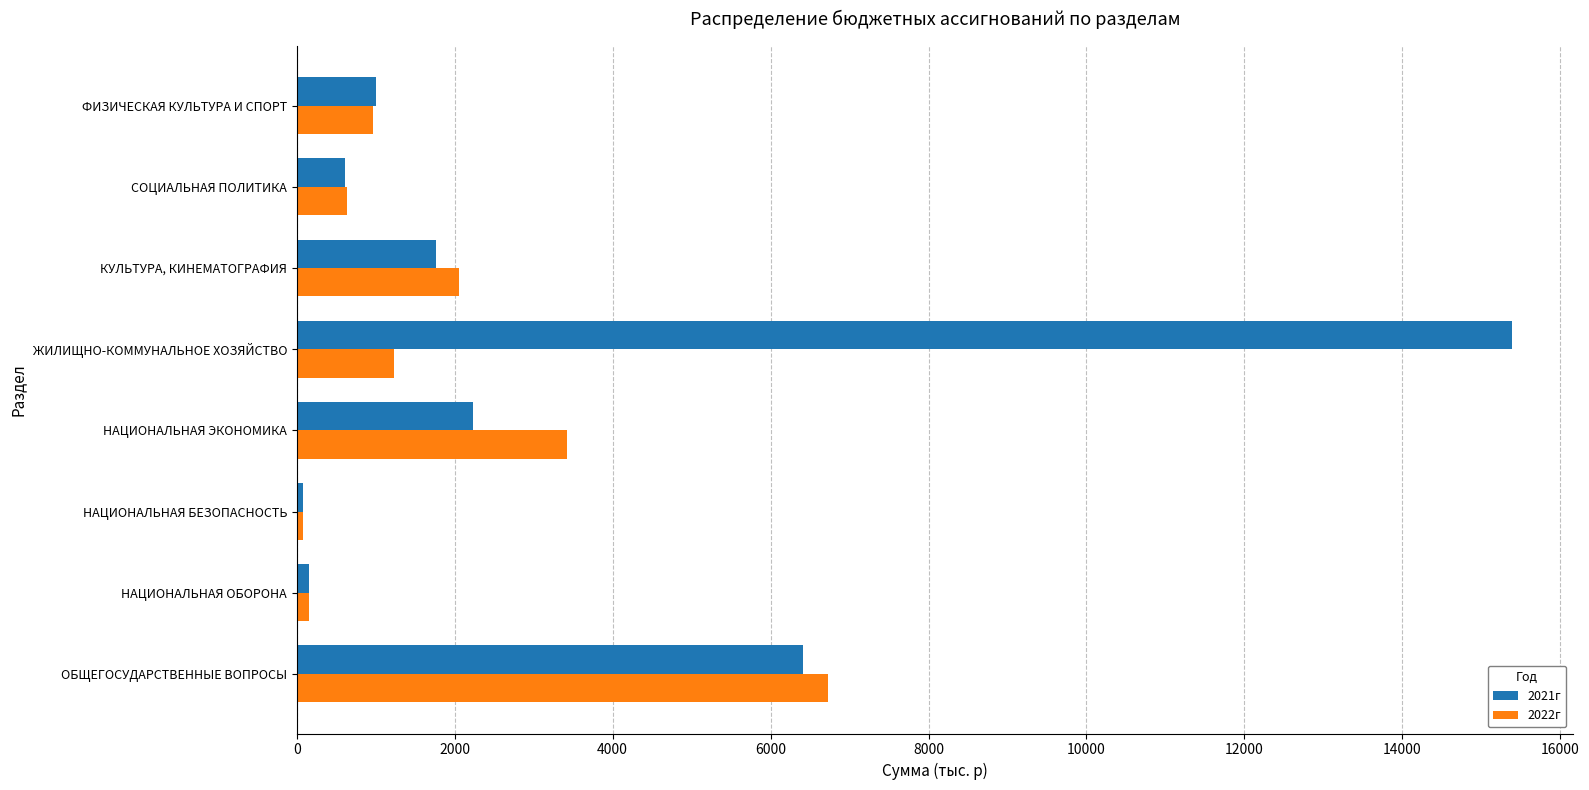

What is the maximum value shown in the chart?

15388.5